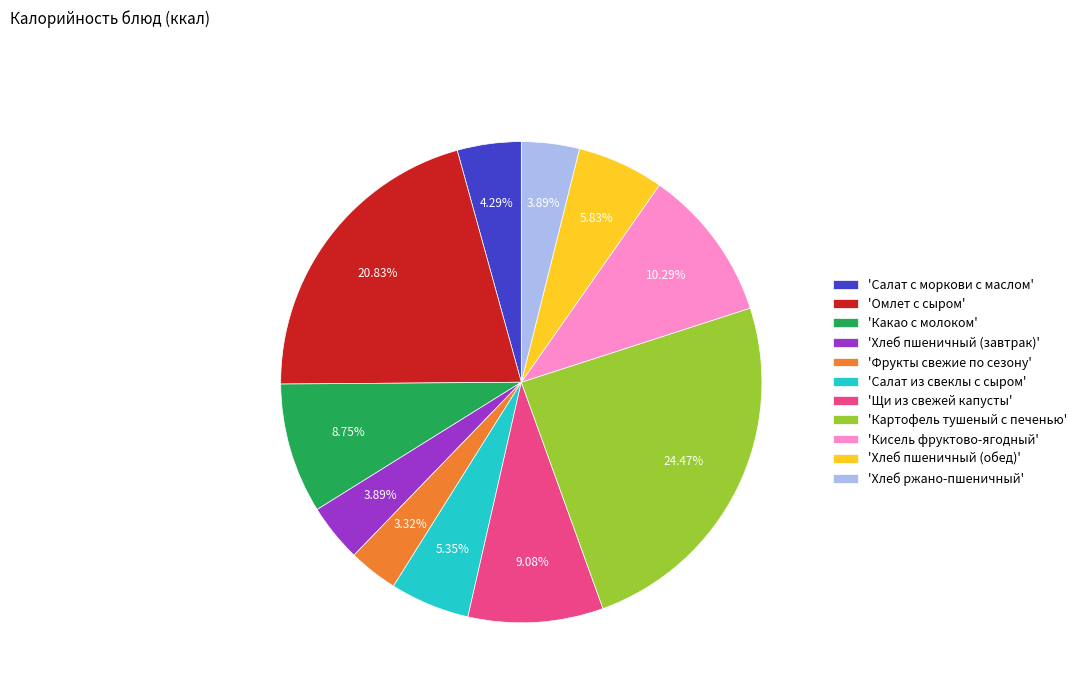

What is the smallest slice in the pie chart?

'Фрукты свежие по сезону'